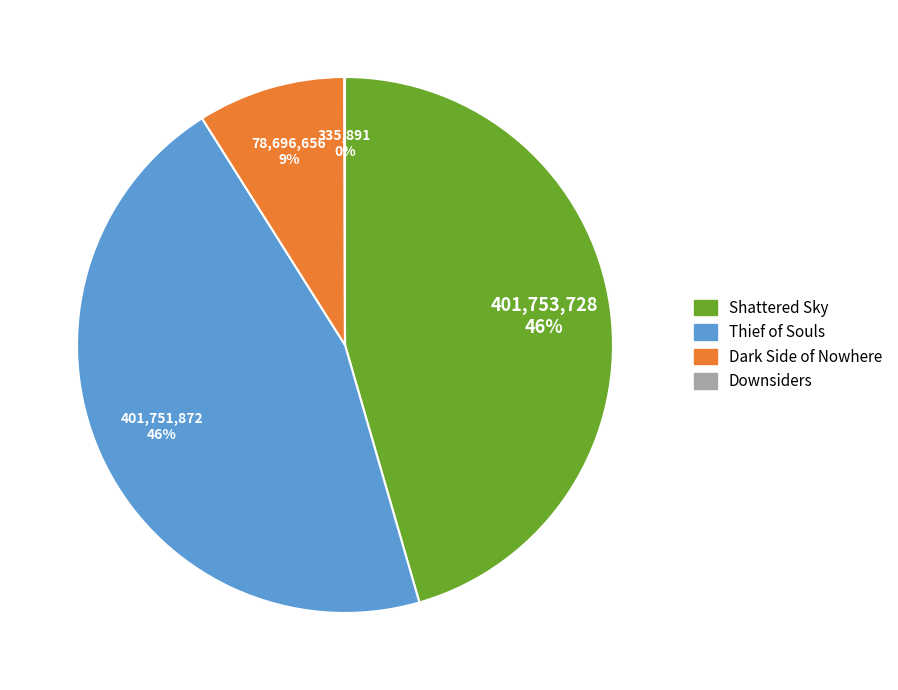

Do Dark Side of Nowhere and Shattered Sky together represent more than half of the pie?

Yes